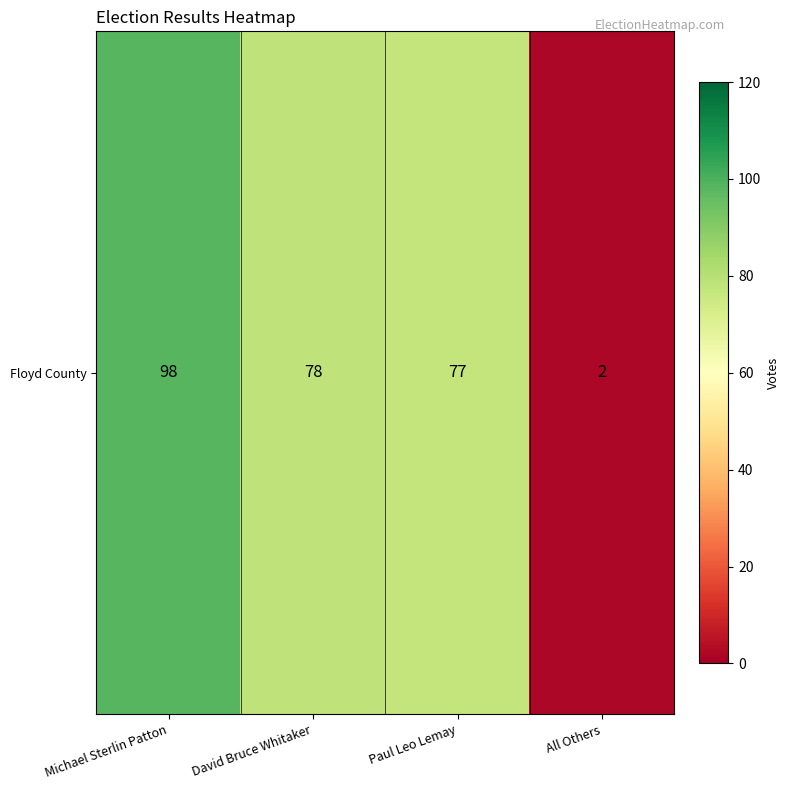

What is the difference between the values at David Bruce Whitaker and Michael Sterlin Patton?

20